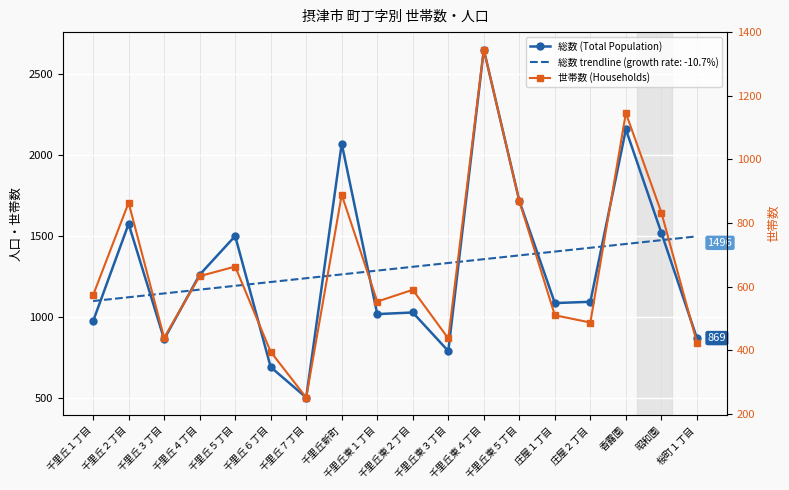

How many categories are shown in the chart?

18